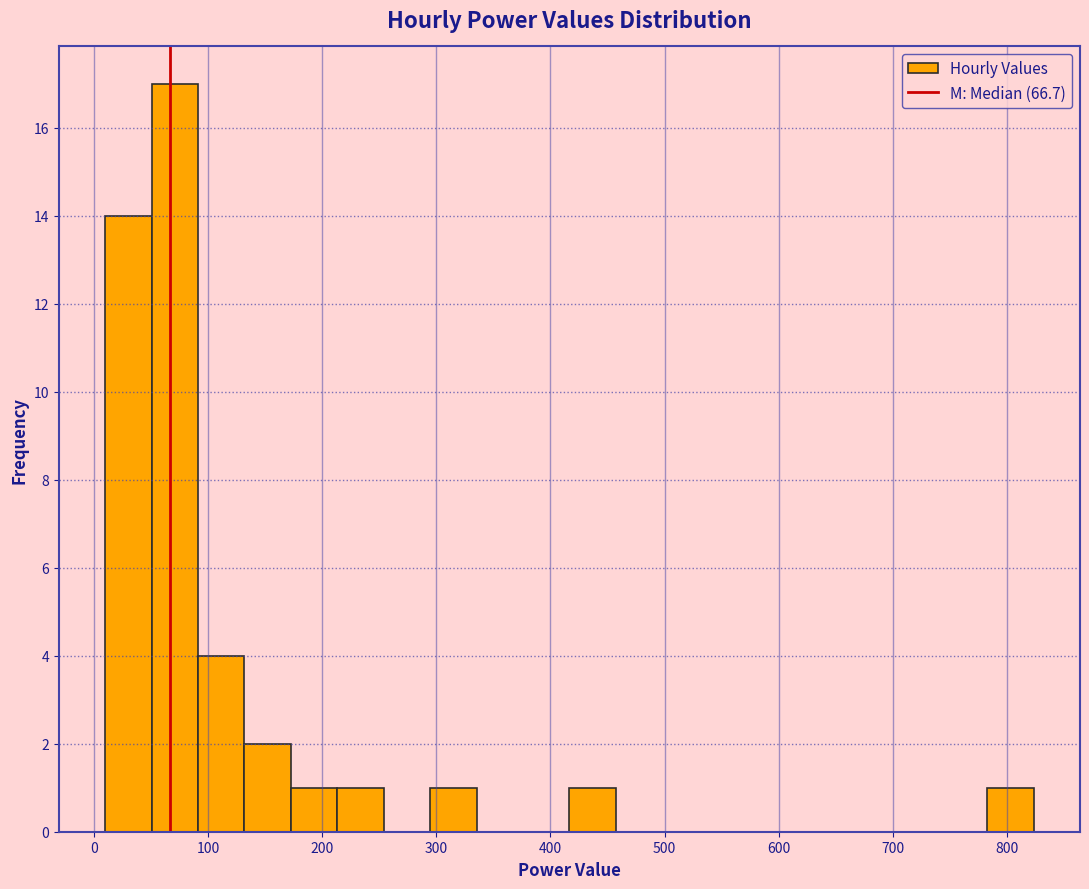

Over which range of the x-axis is the bar tallest?

50 to 90